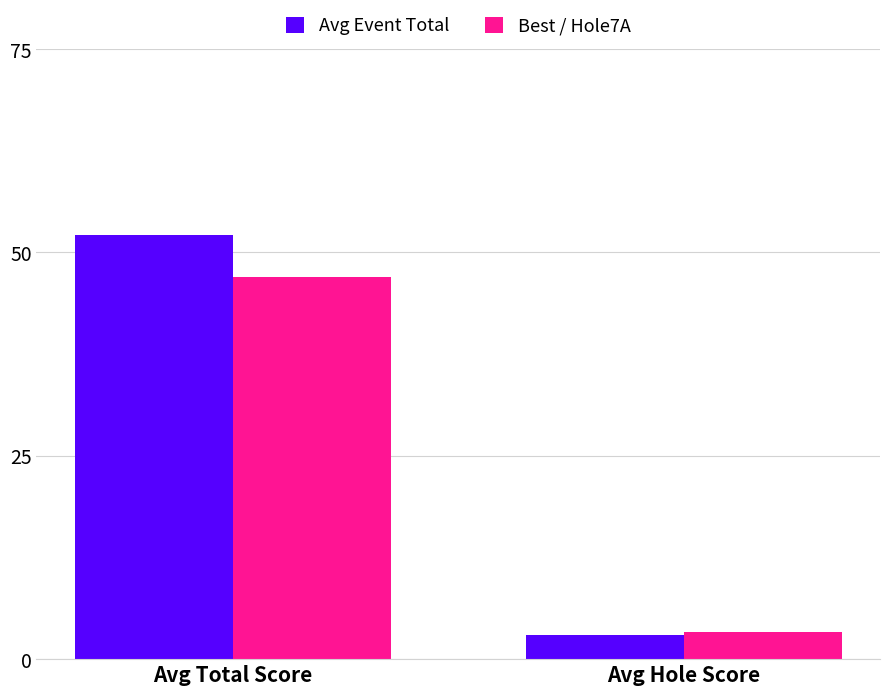

Is it true that Avg Event Total equals 3.0 at Avg Hole Score?

True